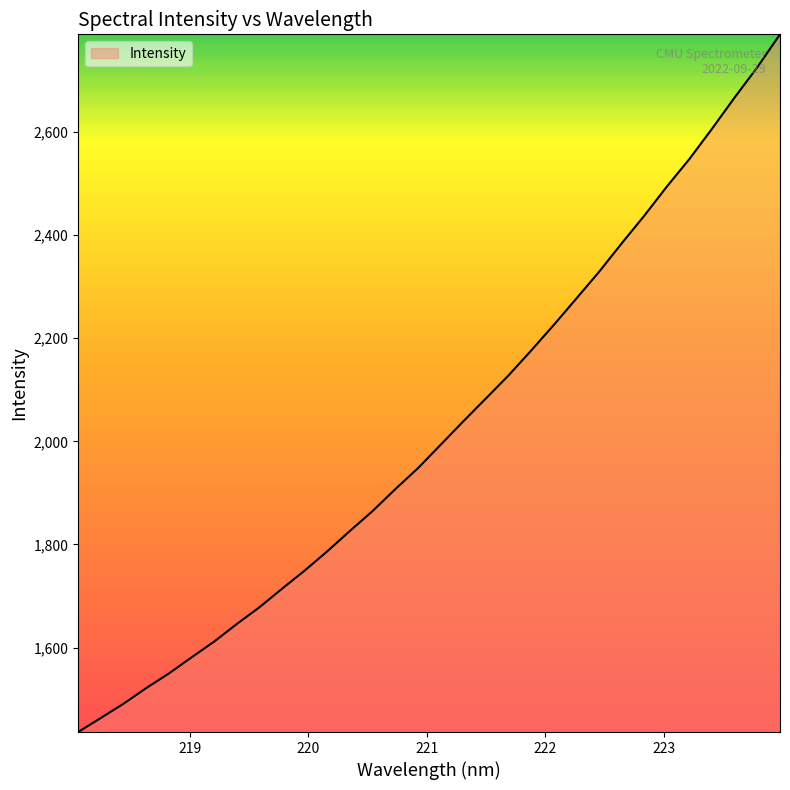

What is the smallest value displayed?

1436.1